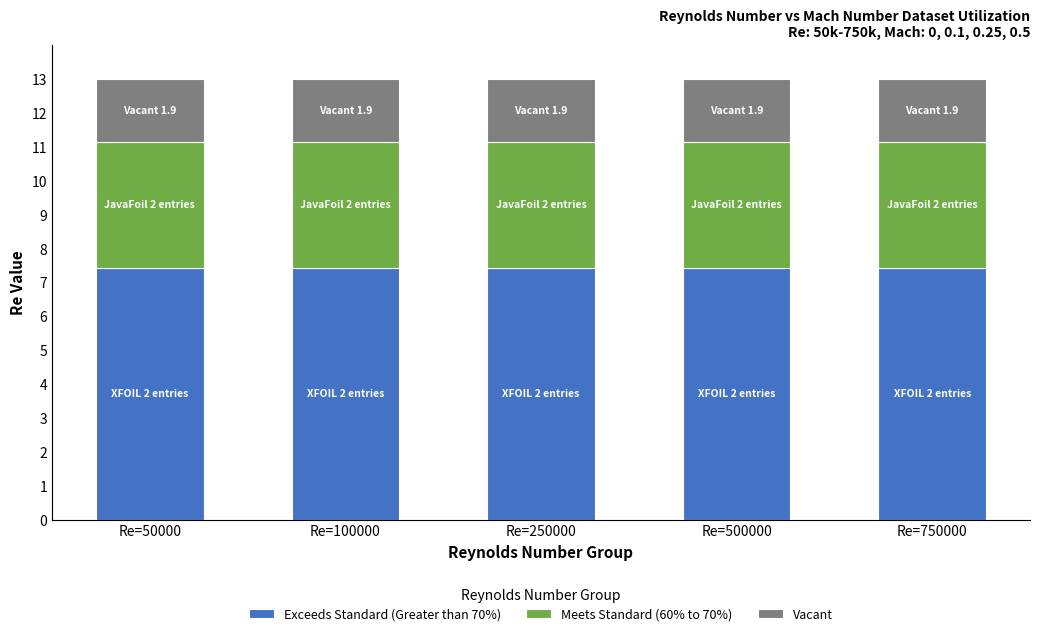

What are all the series names shown in the legend?

Exceeds Standard (Greater than 70%), Meets Standard (60% to 70%), Vacant